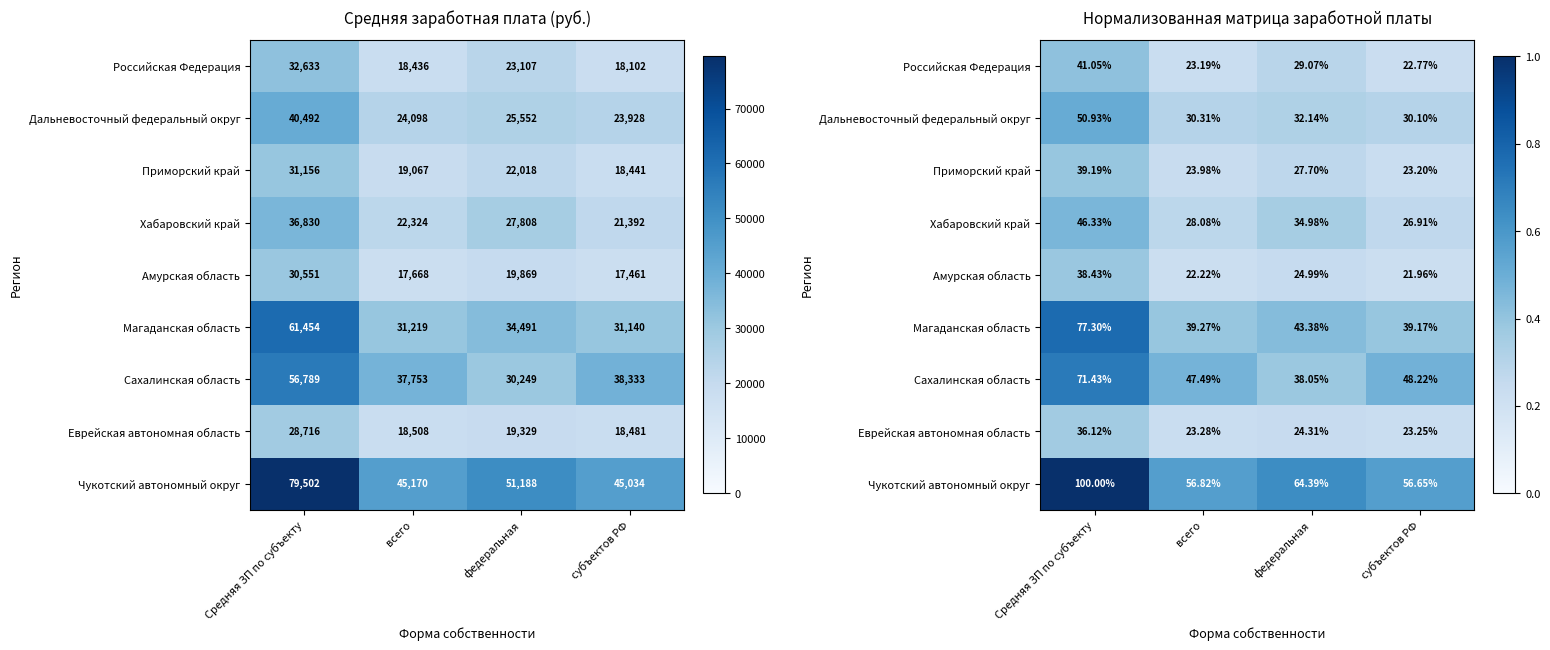

At which label is Магаданская область closest to 0?

субъектов РФ